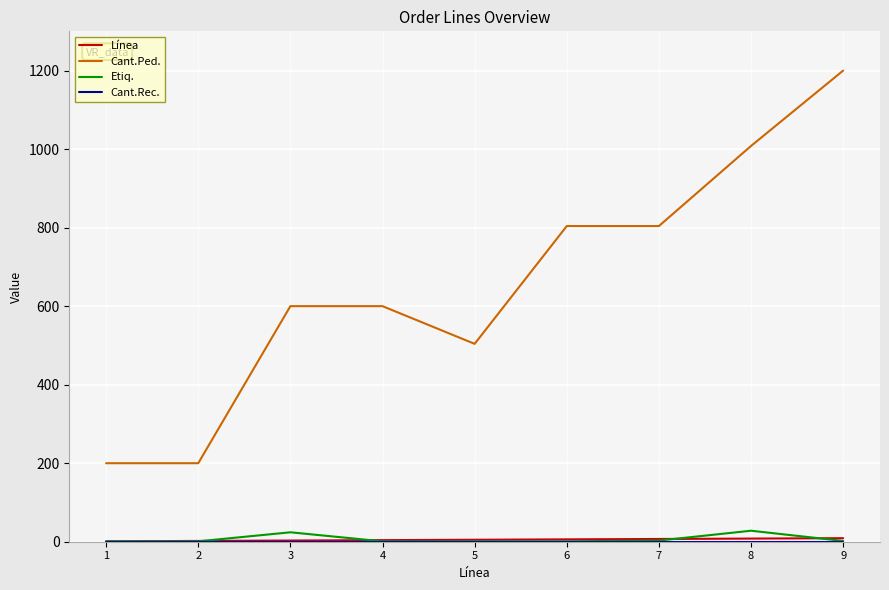

What is the maximum value shown in the chart?

1200